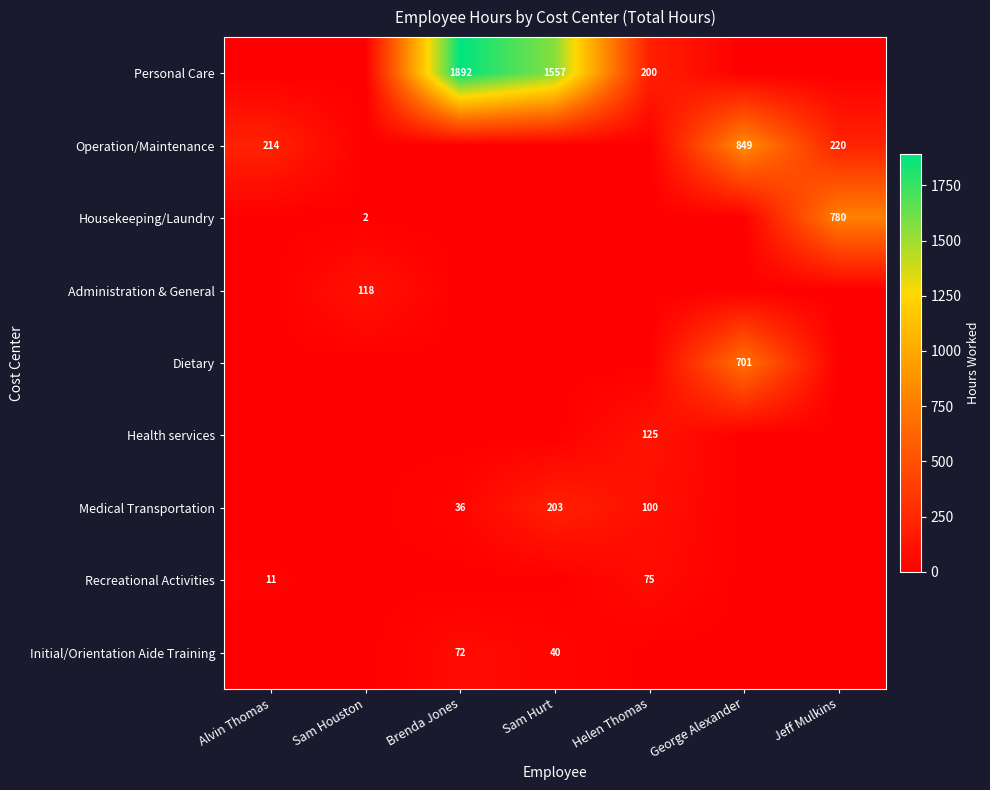

The Medical Transportation series shows 36 at Brenda Jones. True or false?

True